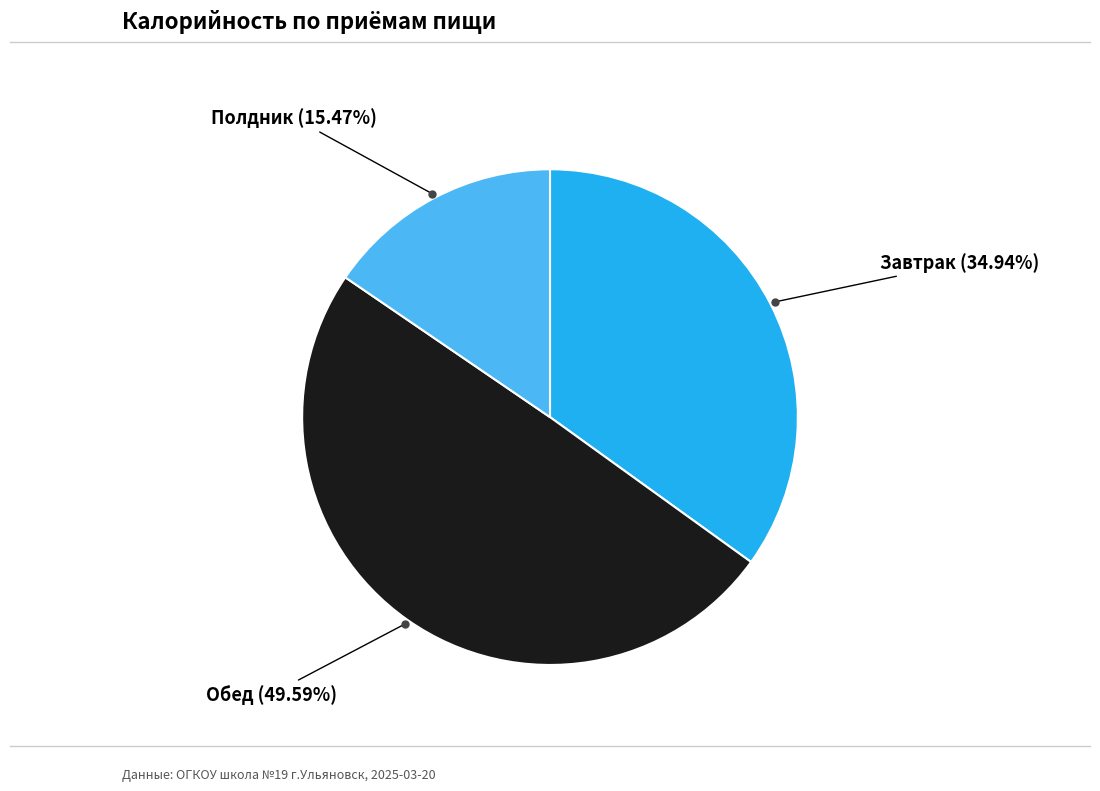

Do Обед and Завтрак together represent more than half of the pie?

Yes